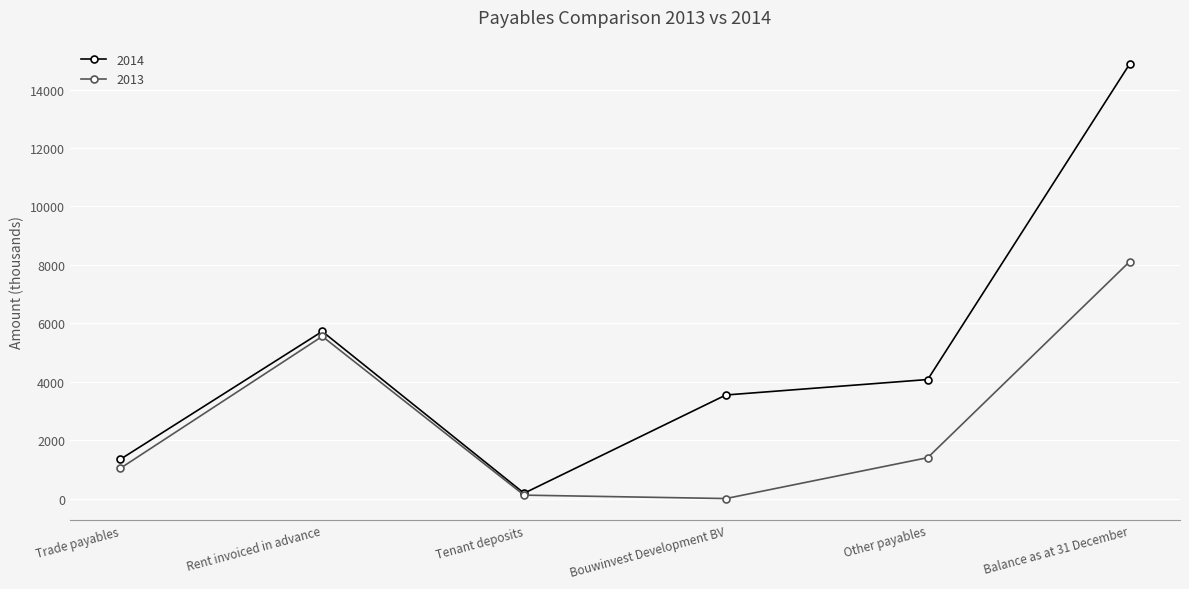

What is the total value across all series at Bouwinvest Development BV?

3545.0